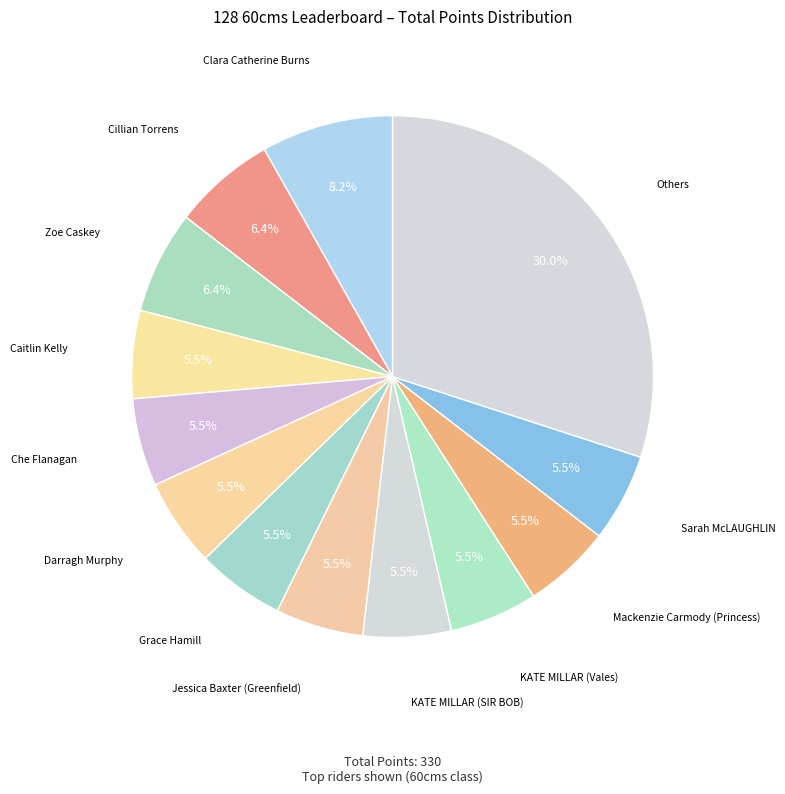

How many segments does this pie chart have?

13